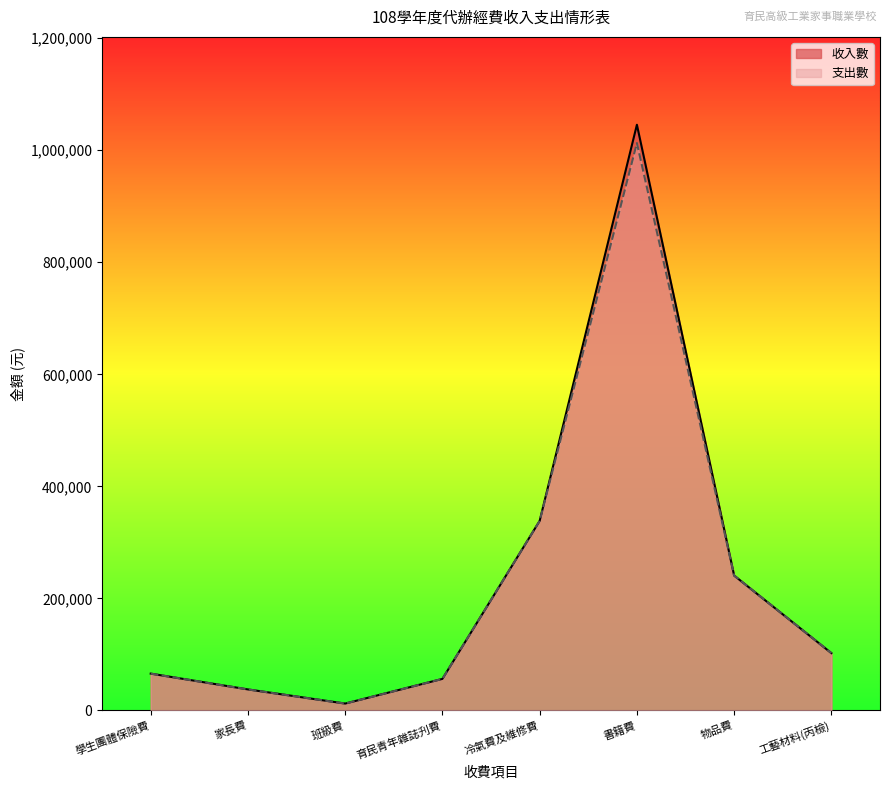

What is the value of the 支出數 point at the 5th from the left?

338400